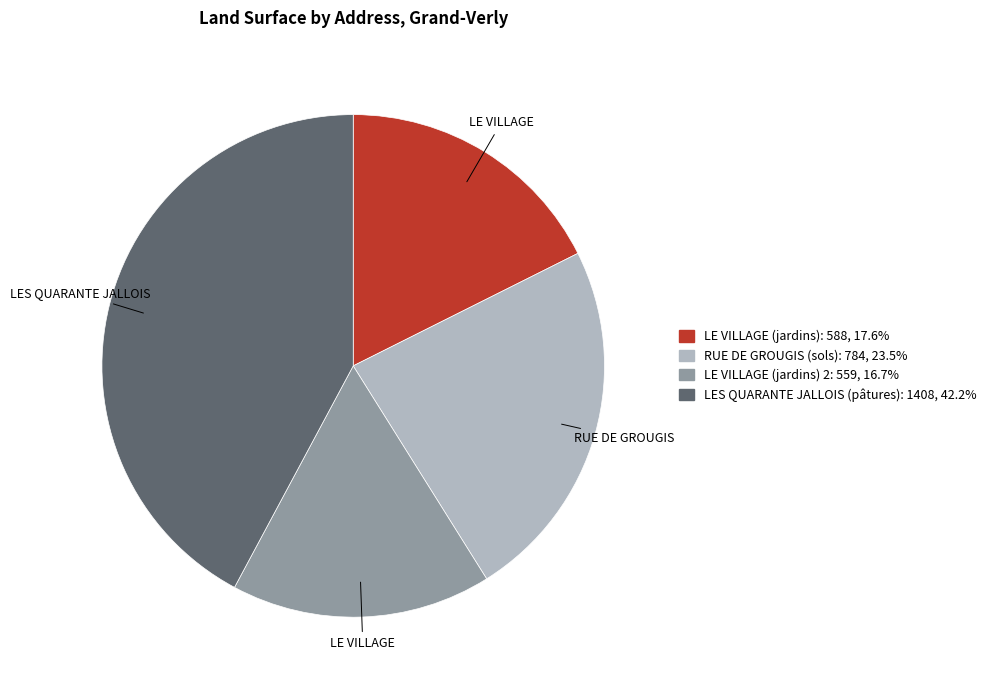

Count the number of slices in the pie.

4